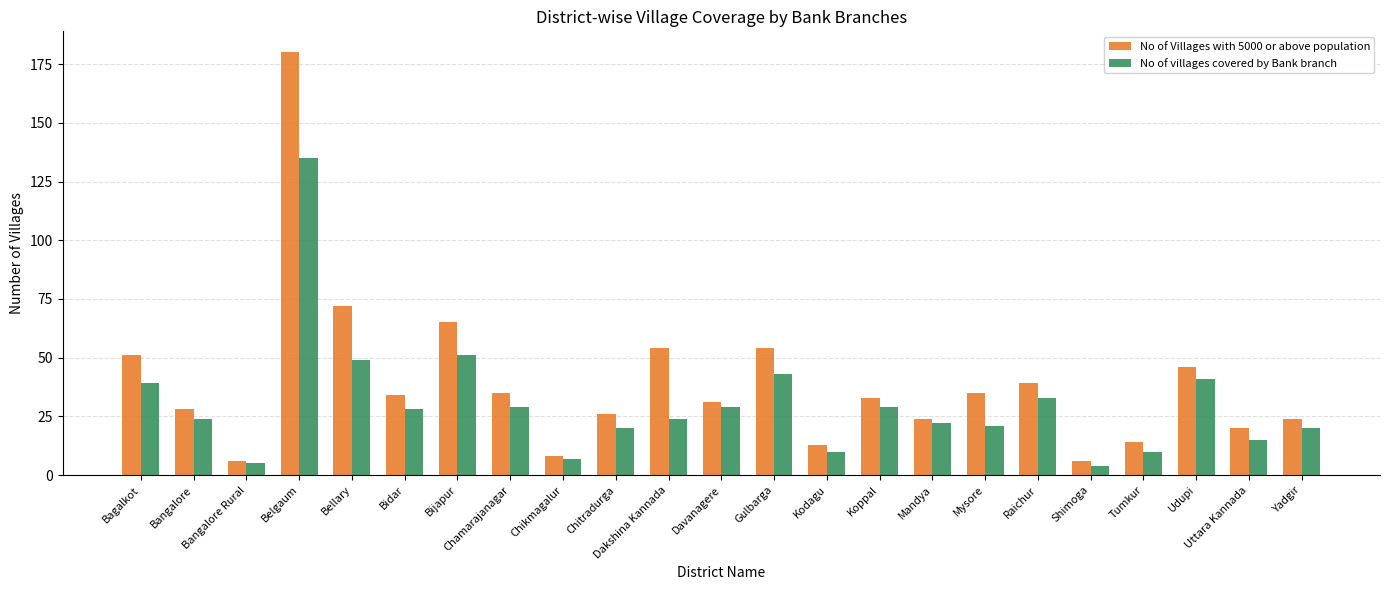

What is the total value across all series at Chamarajanagar?

64